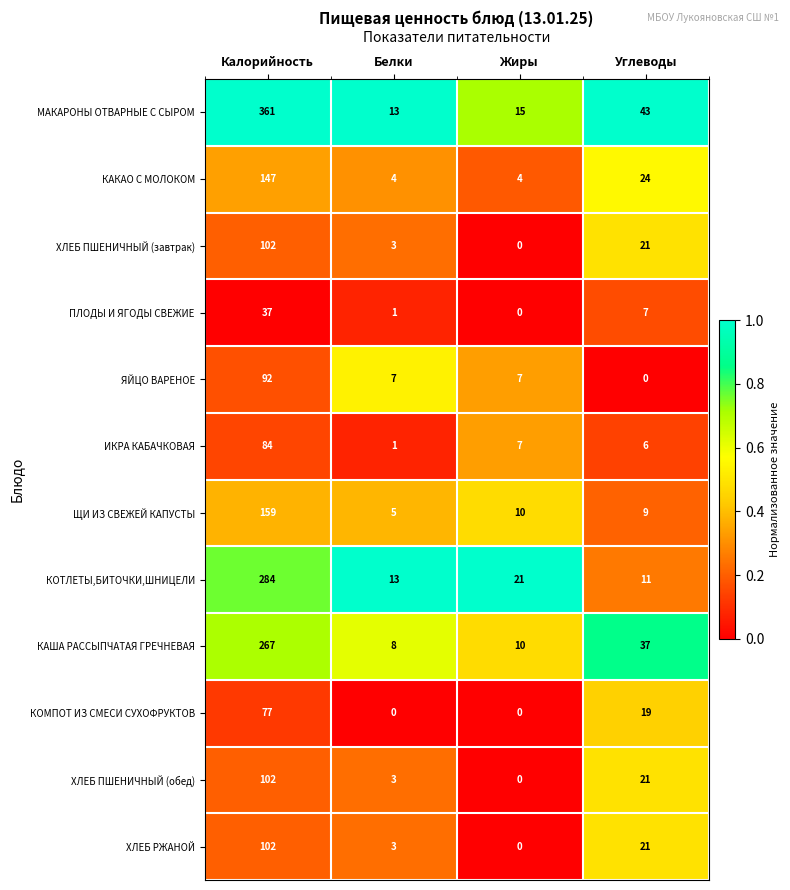

List the labels in order of ХЛЕБ РЖАНОЙ value, smallest first.

Жиры, Белки, Углеводы, Калорийность